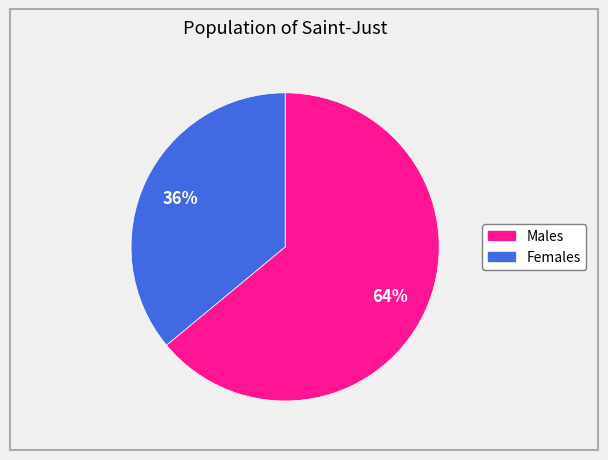

To the nearest percent, what is the difference between the largest and smallest slice percentages?

28%